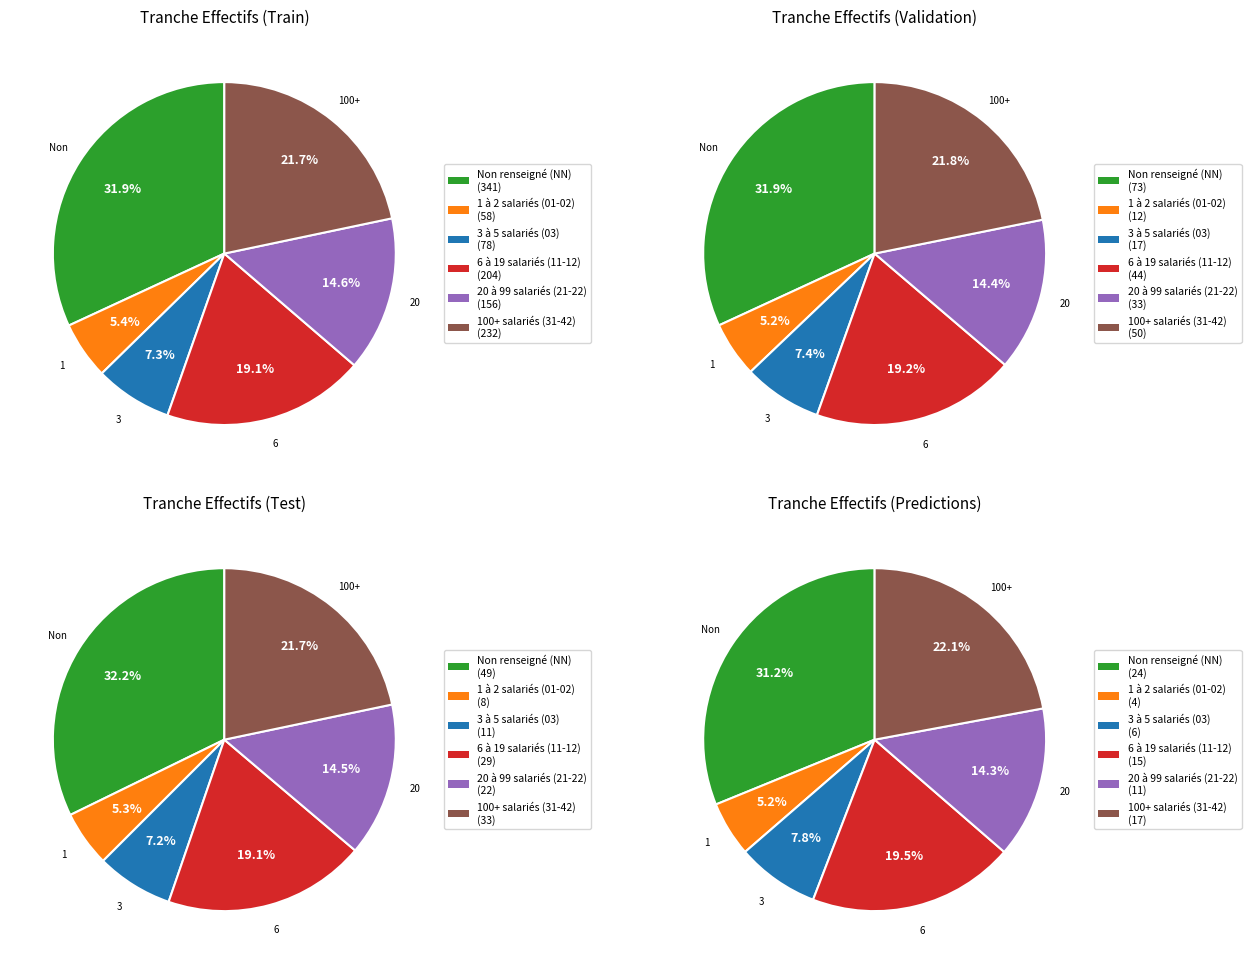

Between 41 and NN, which is larger?

NN